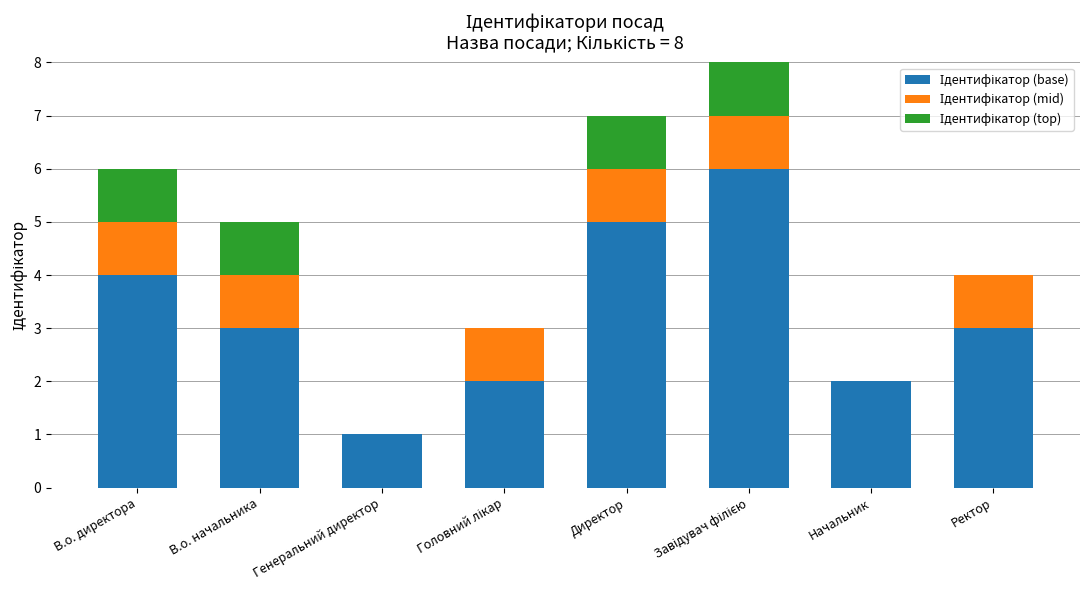

What is the total value across all series at Директор?

7